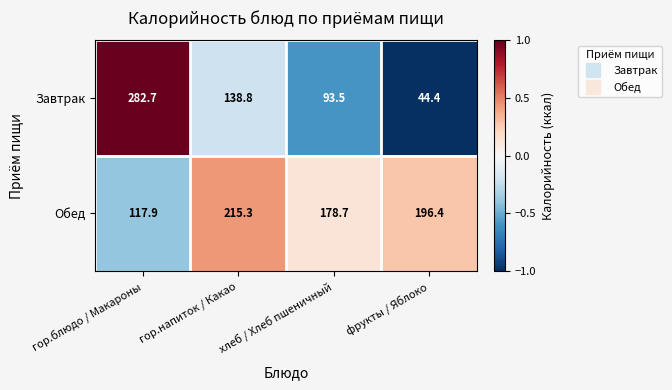

List the series in order of their overall mean, highest first.

Обед, Завтрак